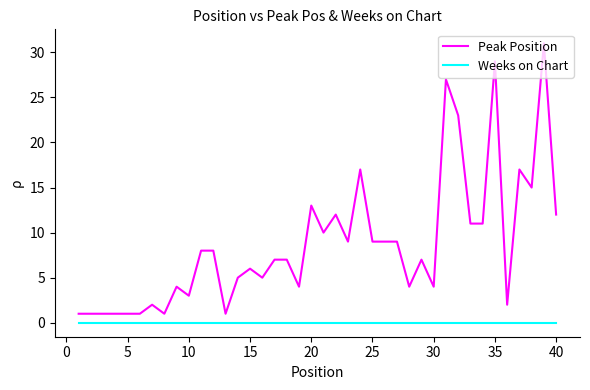

Does the chart display data point markers on the line(s)?

No